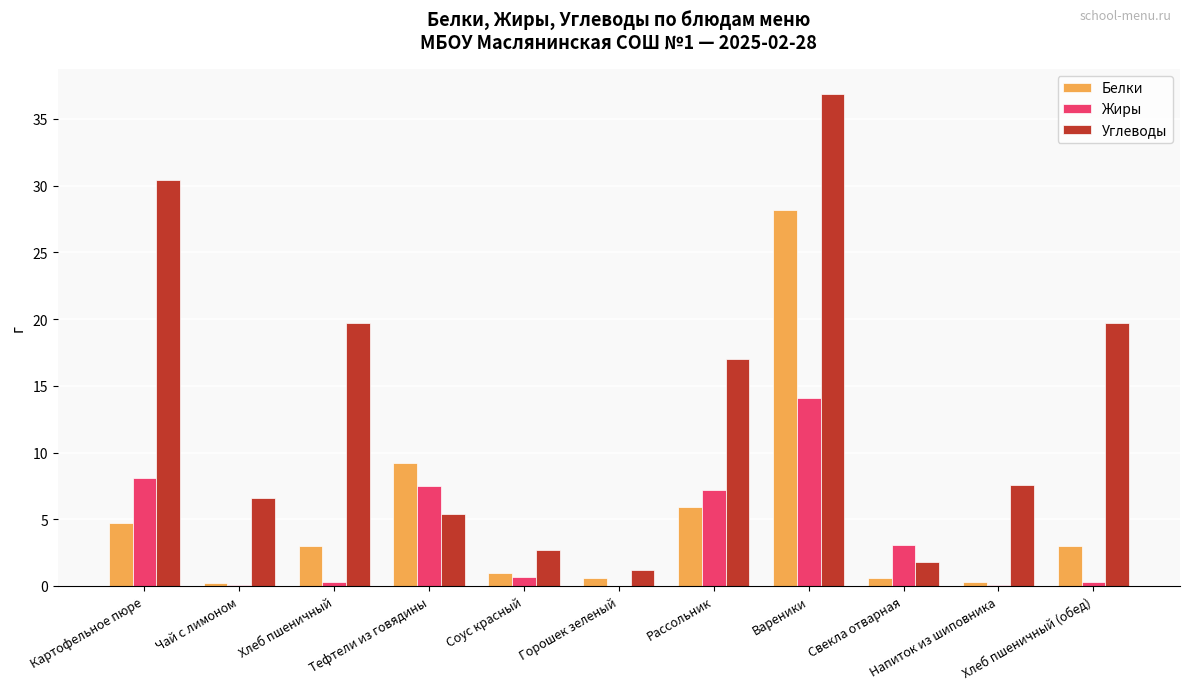

What is the sum of all Углеводы values?

149.0